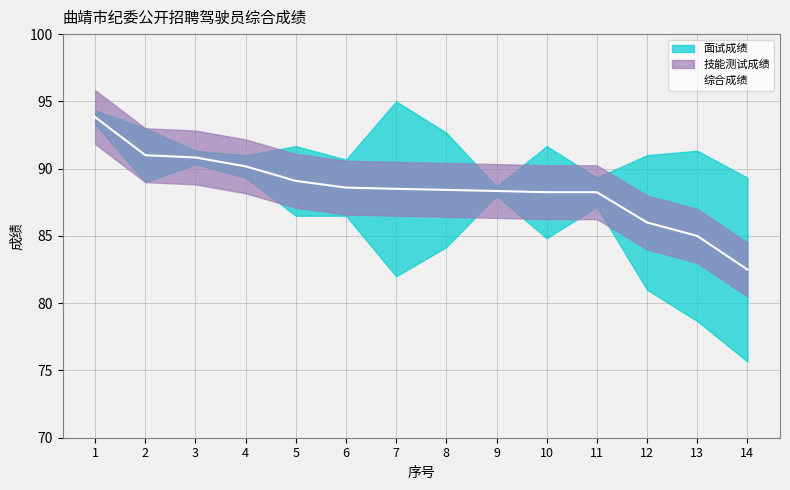

List the labels in order of value, smallest first.

14, 13, 12, 10, 11, 9, 8, 7, 6, 5, 4, 3, 2, 1